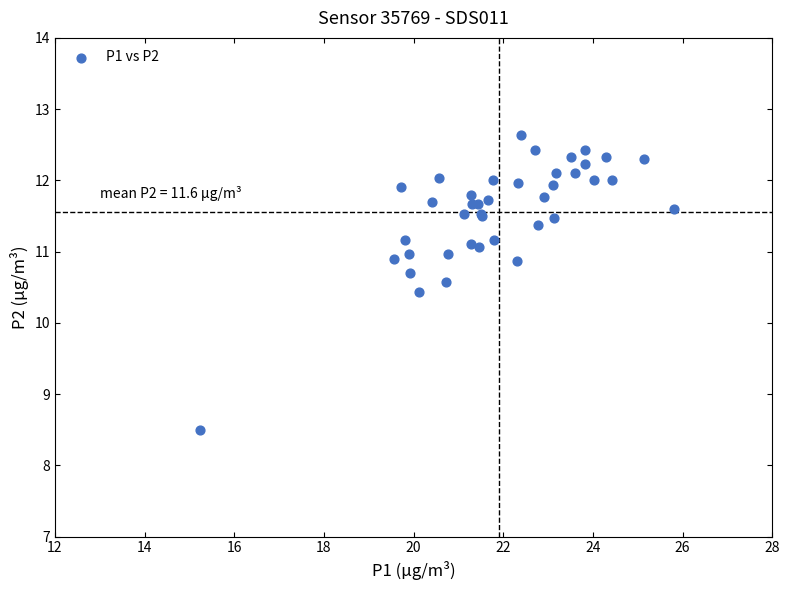

What Y value in the scatter plot is closest to 10?

10.4